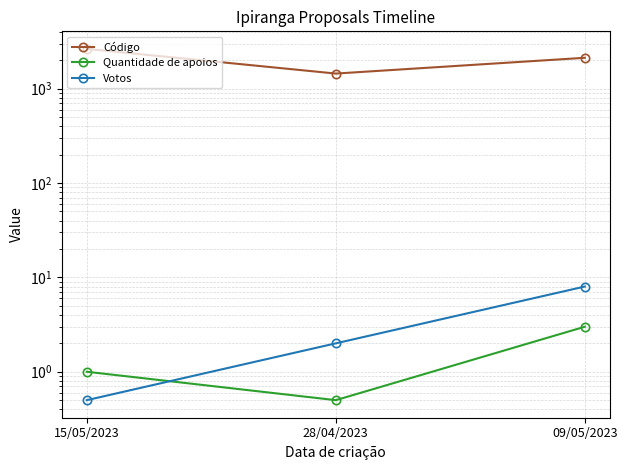

What is the sum of the Código values at 15/05/2023 and 28/04/2023?

4080.0